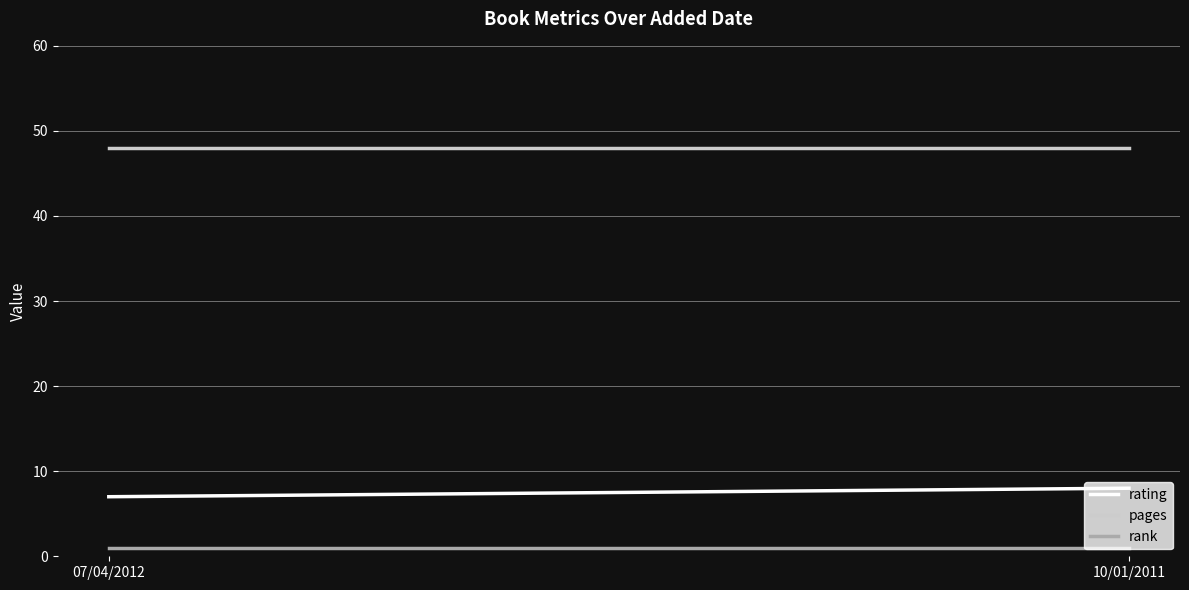

At which label is rank closest to 1?

07/04/2012